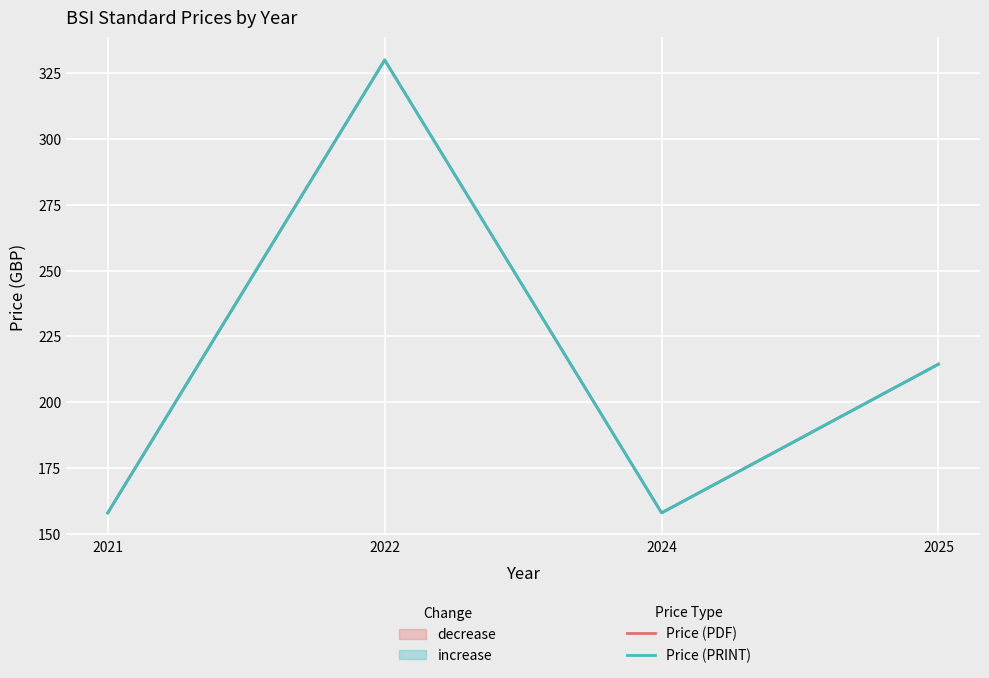

What is the difference between the maximum and second lowest values in the Price (PRINT) series?

172.0